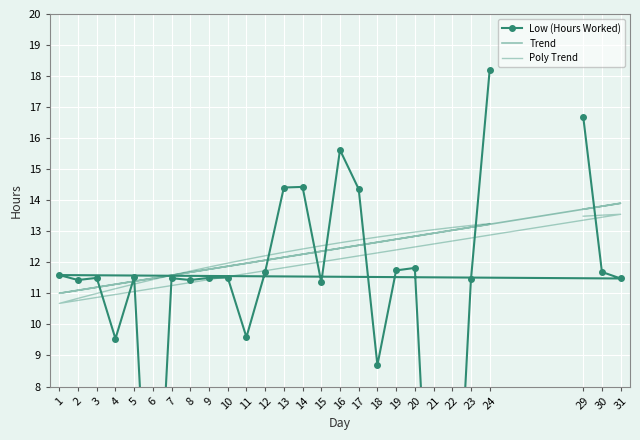

The value of Low (Hours Worked) at 30 is 11.7. True or false?

True